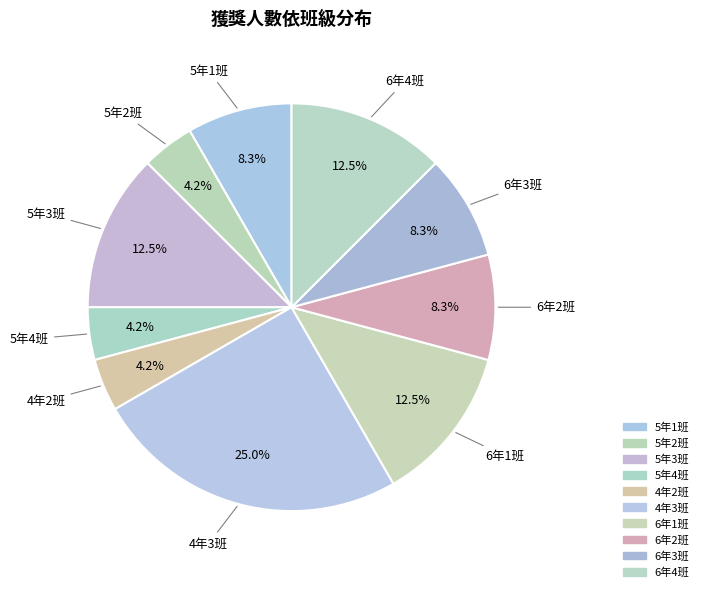

What percentage is the 5年4班 slice, to the nearest percent?

4%